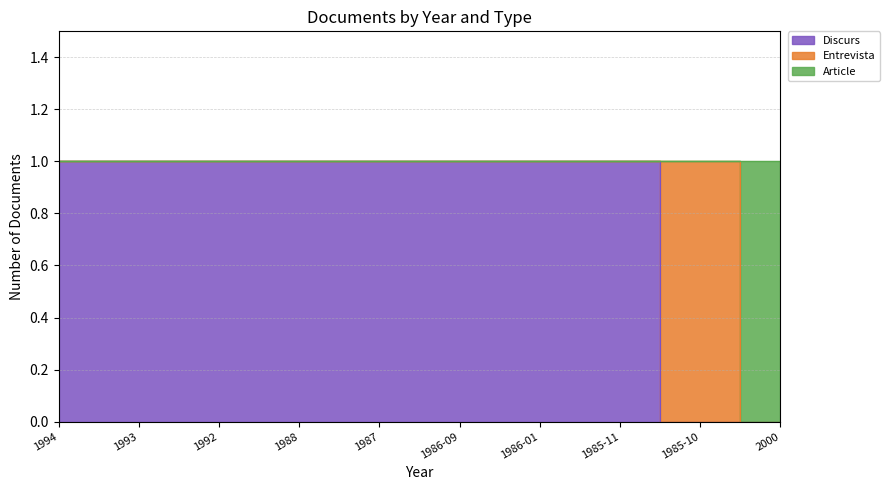

True or false: Article has a value of 1 at 1994.

False